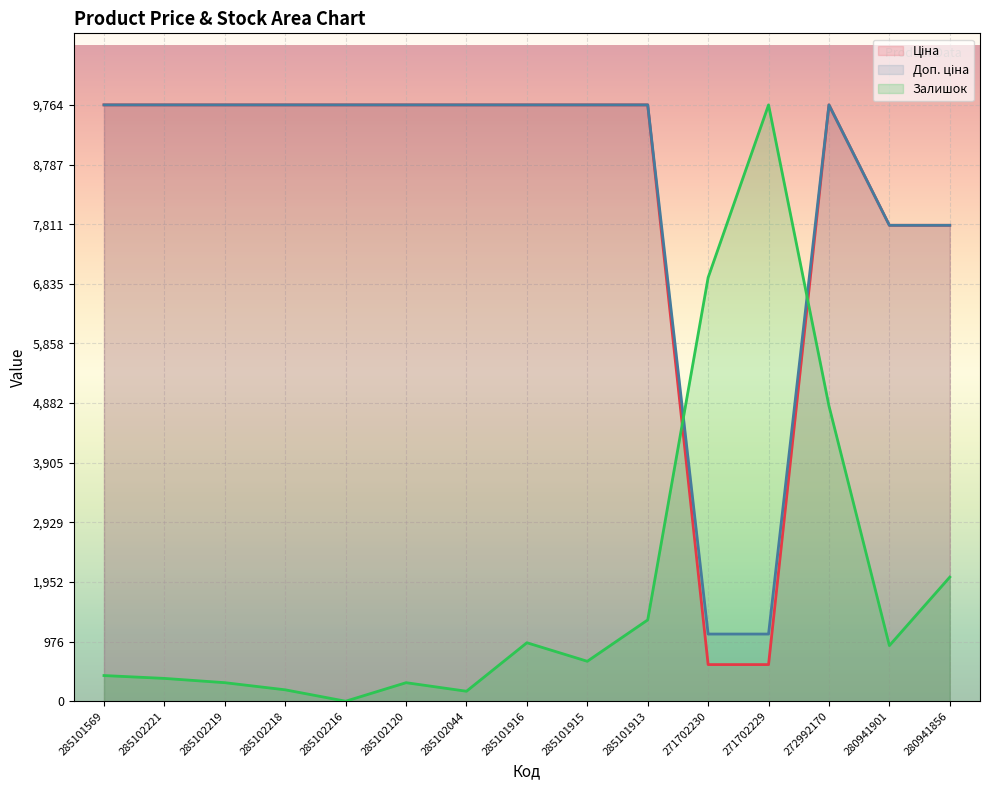

True or false: Ціна and Доп. ціна intersect in this chart.

False